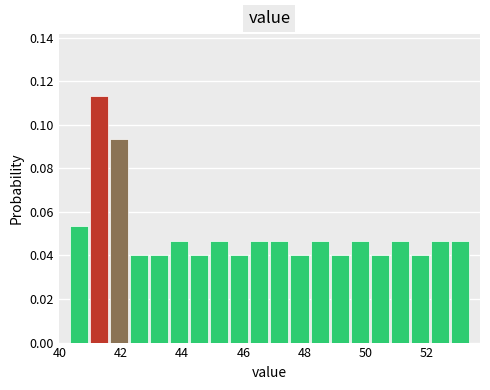

Read against the x-axis, roughly where is the centre of the tallest bar?

41.2